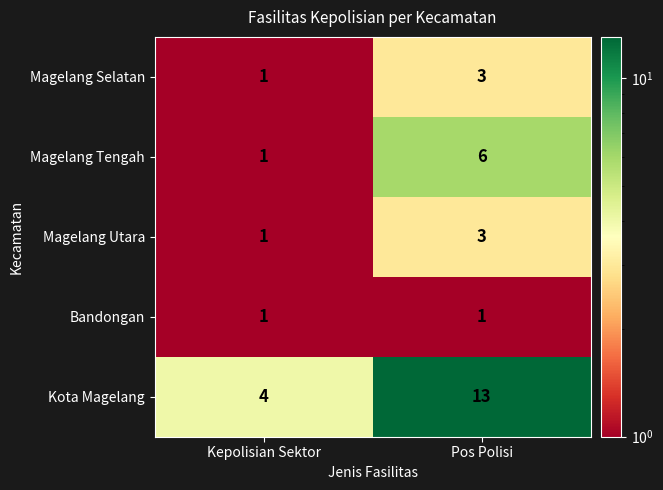

Between Kepolisian Sektor and Pos Polisi, which series saw the biggest shift?

Kota Magelang